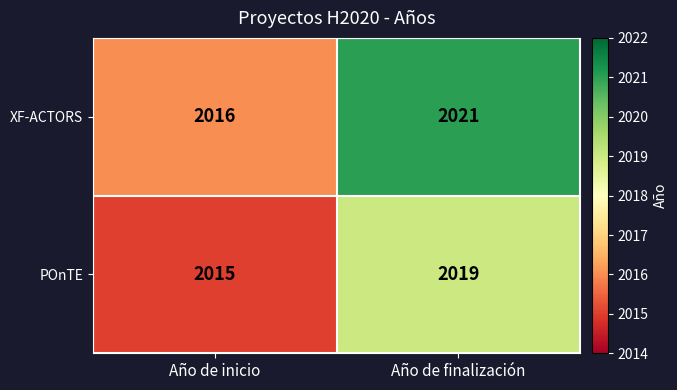

Reading right to left, list all the values displayed in this chart.

XF-ACTORS: Año de finalización=2021	Año de inicio=2016
POnTE: Año de finalización=2019	Año de inicio=2015